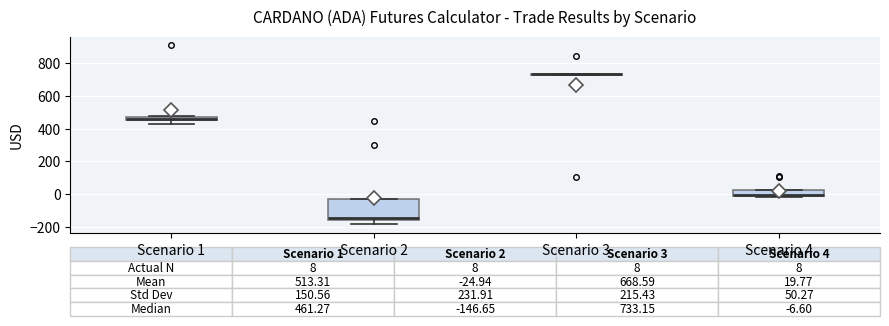

Comparing the boxes themselves (not the whiskers), which one is the tallest?

Scenario 2